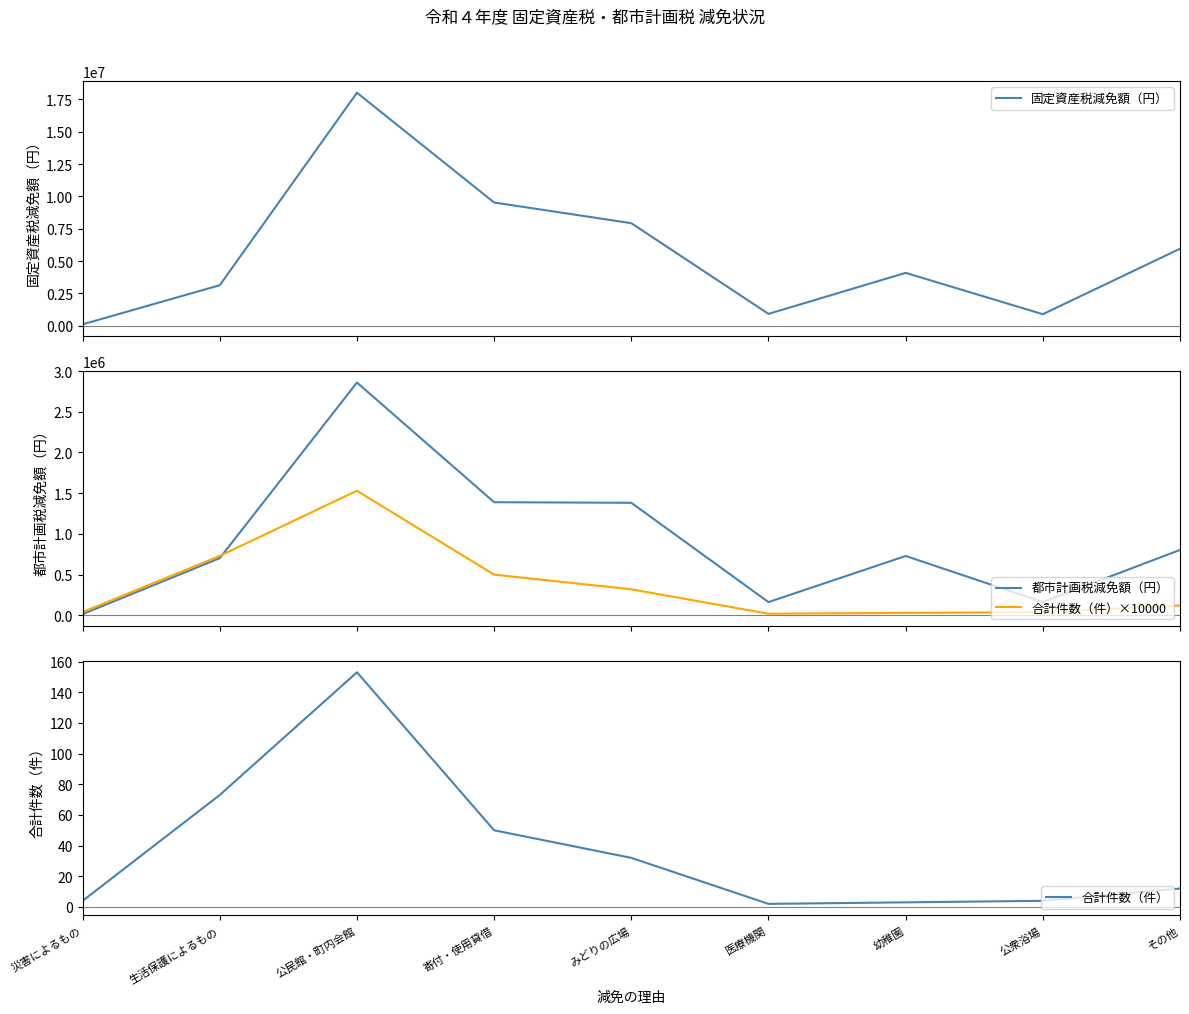

Is it true that 合計件数（件） equals 32 at みどりの広場?

True